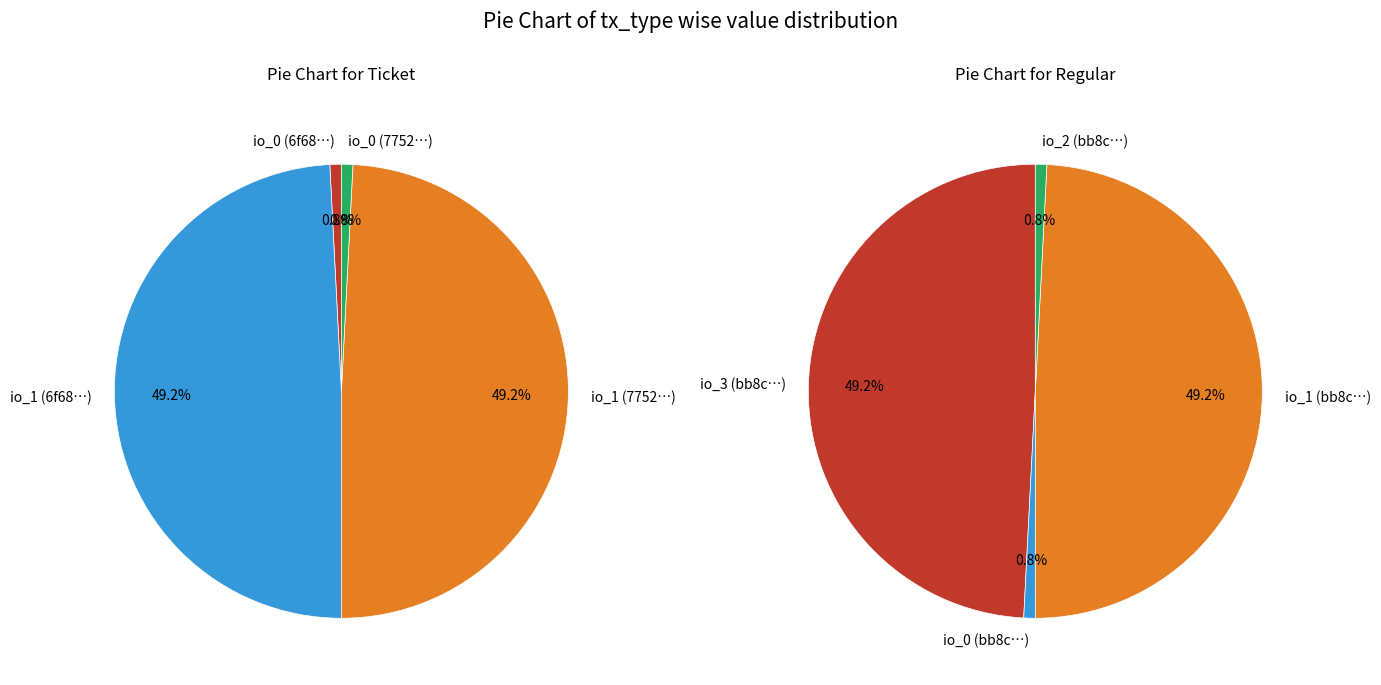

Is io_index 0 the majority of the pie?

No